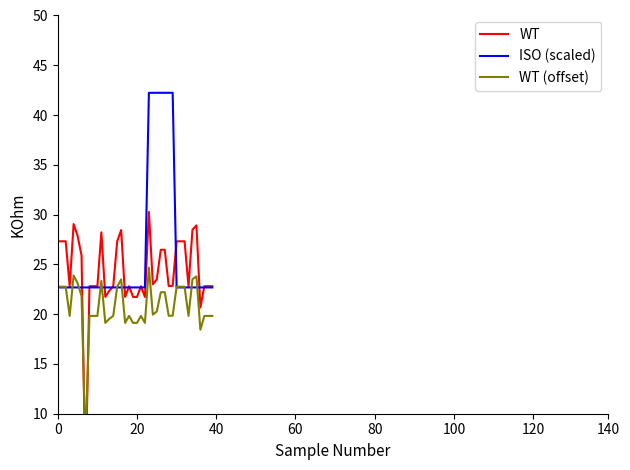

Which series has the largest total across all categories?

ISO (scaled)